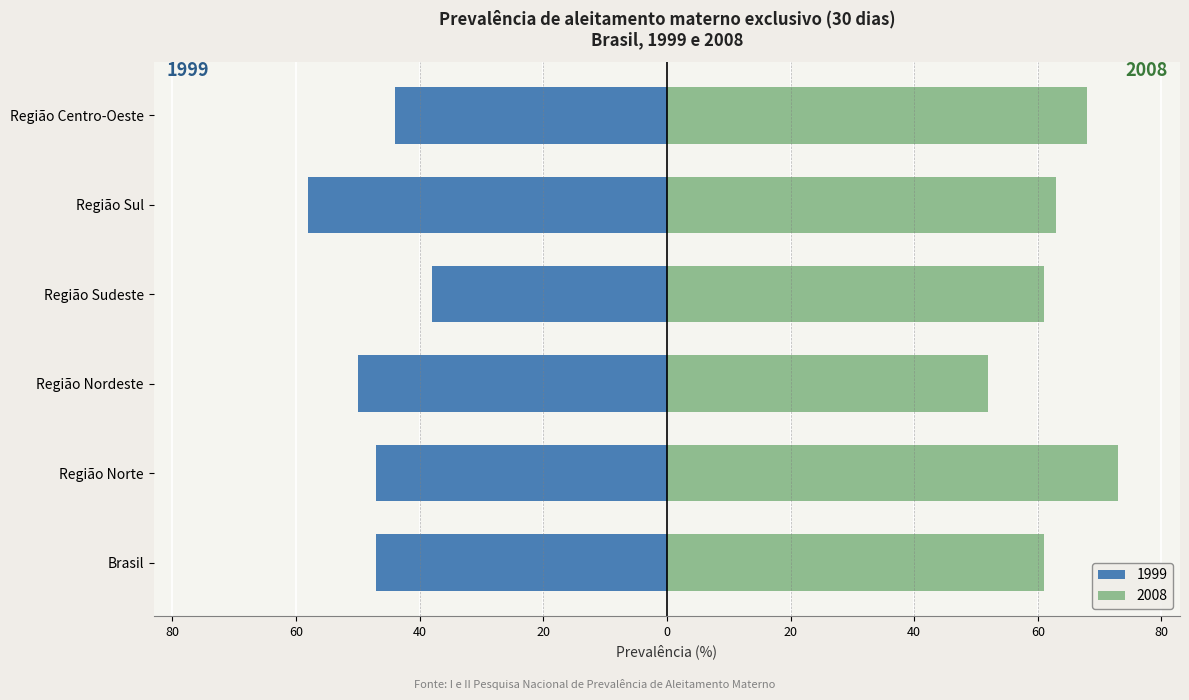

What is the total value across all series at Região Norte?

26